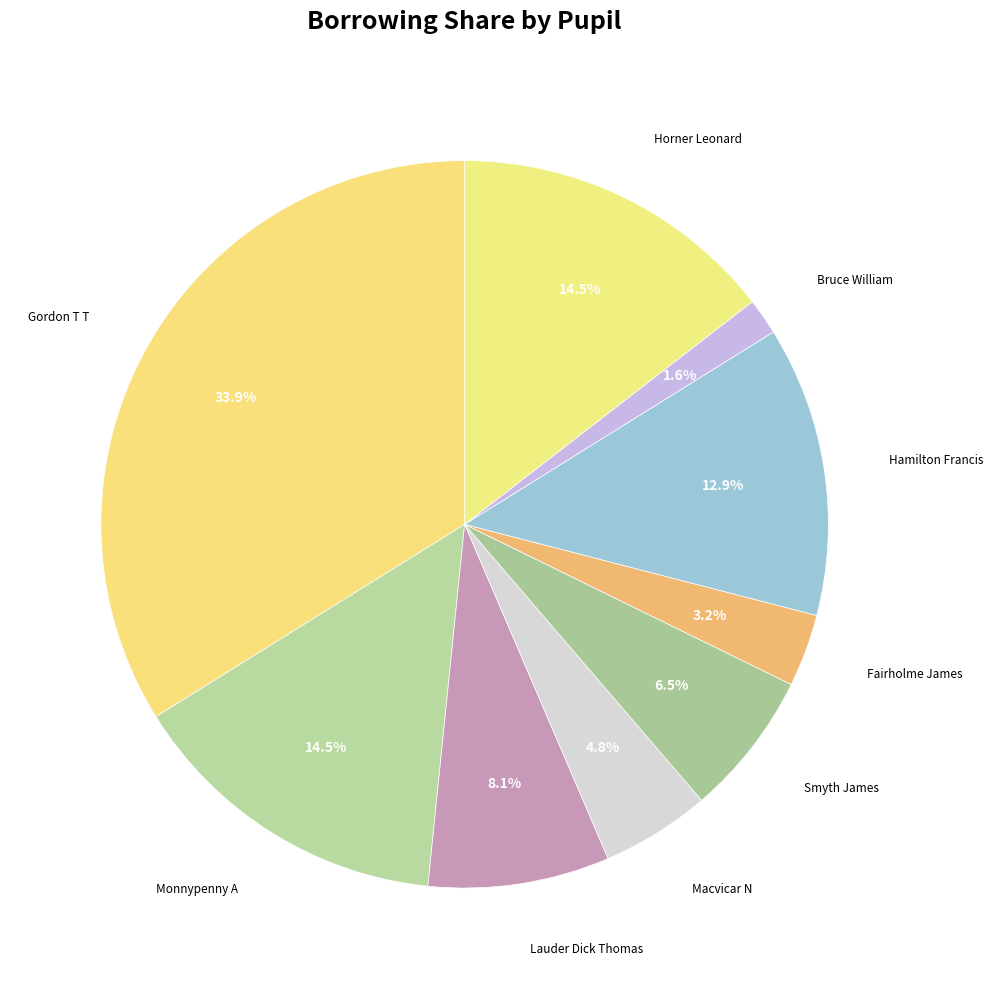

To the nearest percent, what portion does Lauder Dick Thomas represent?

8%